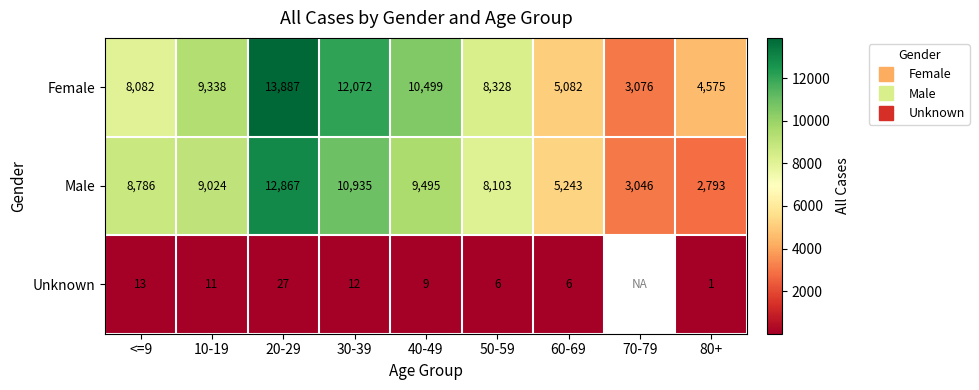

Rank the categories by Male value from lowest to highest.

80+, 70-79, 60-69, 50-59, <=9, 10-19, 40-49, 30-39, 20-29